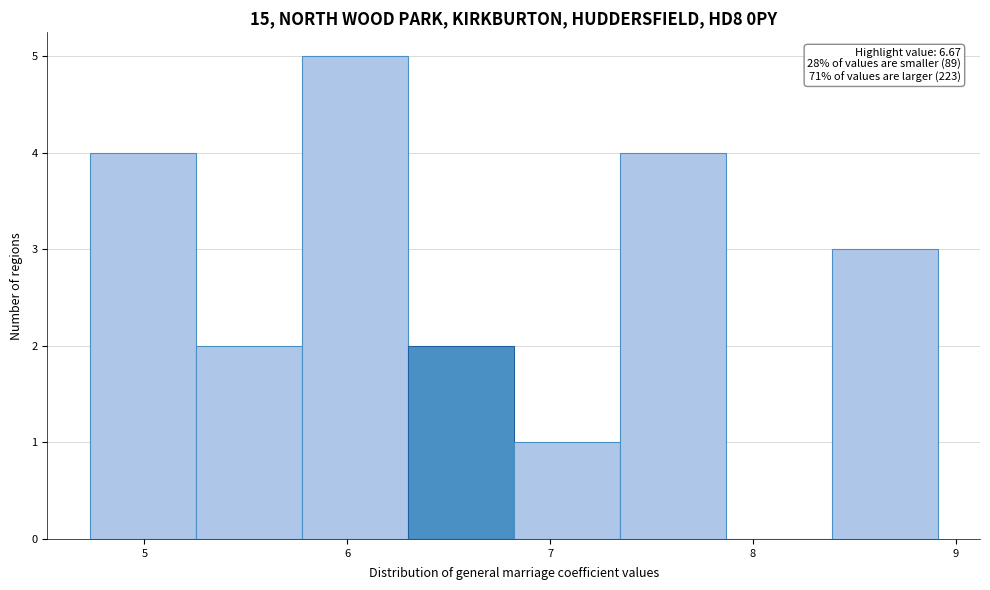

Which range on the x-axis has the tallest bar?

5.8 to 6.3